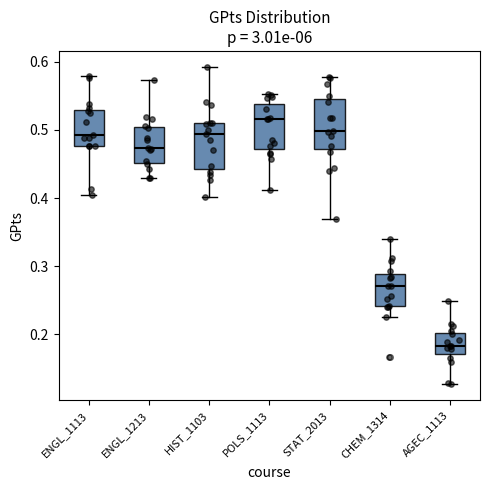

Reading left to right, read every box against the y-axis: the position of its median line, the range the box covers, and the ends of its whiskers. The values are not printed on the chart, so give them approximately, as read against the axis.

ENGL_1113: median 0.49, box 0.48 to 0.53, whiskers 0.40 to 0.58
ENGL_1213: median 0.47, box 0.45 to 0.50, whiskers 0.43 to 0.57
HIST_1103: median 0.49, box 0.44 to 0.51, whiskers 0.40 to 0.59
POLS_1113: median 0.52, box 0.47 to 0.54, whiskers 0.41 to 0.55
STAT_2013: median 0.50, box 0.47 to 0.55, whiskers 0.37 to 0.58
CHEM_1314: median 0.27, box 0.24 to 0.29, whiskers 0.23 to 0.34
AGEC_1113: median 0.18, box 0.17 to 0.20, whiskers 0.13 to 0.25